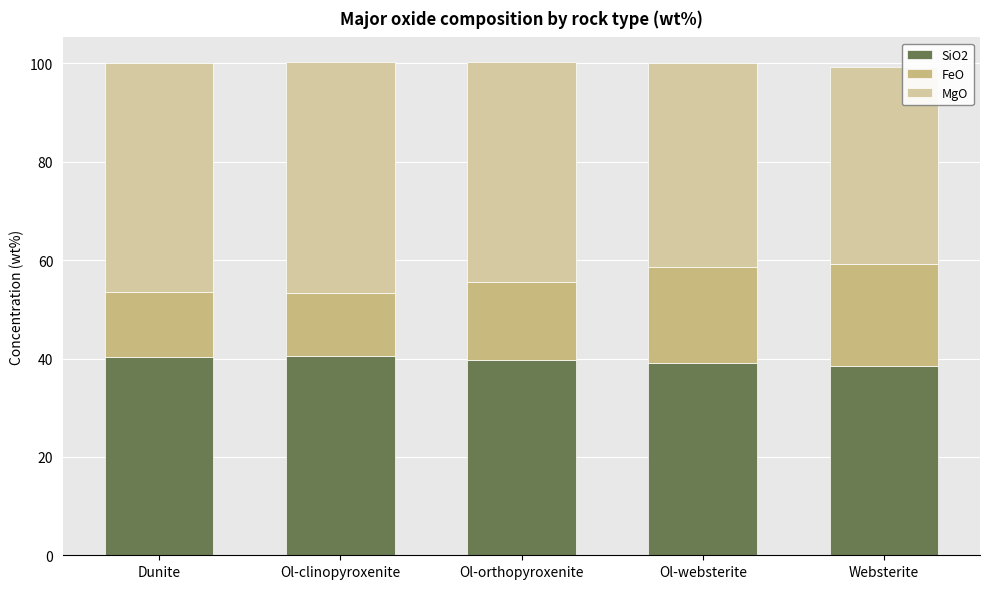

Count the number of data series in this chart.

3